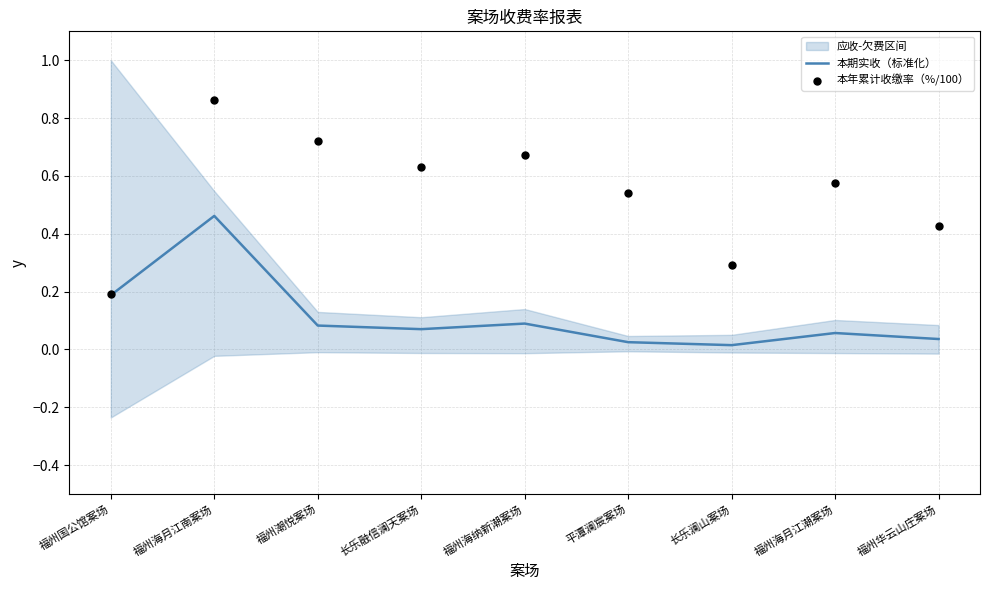

At how many categories does at least one series exceed 0?

9